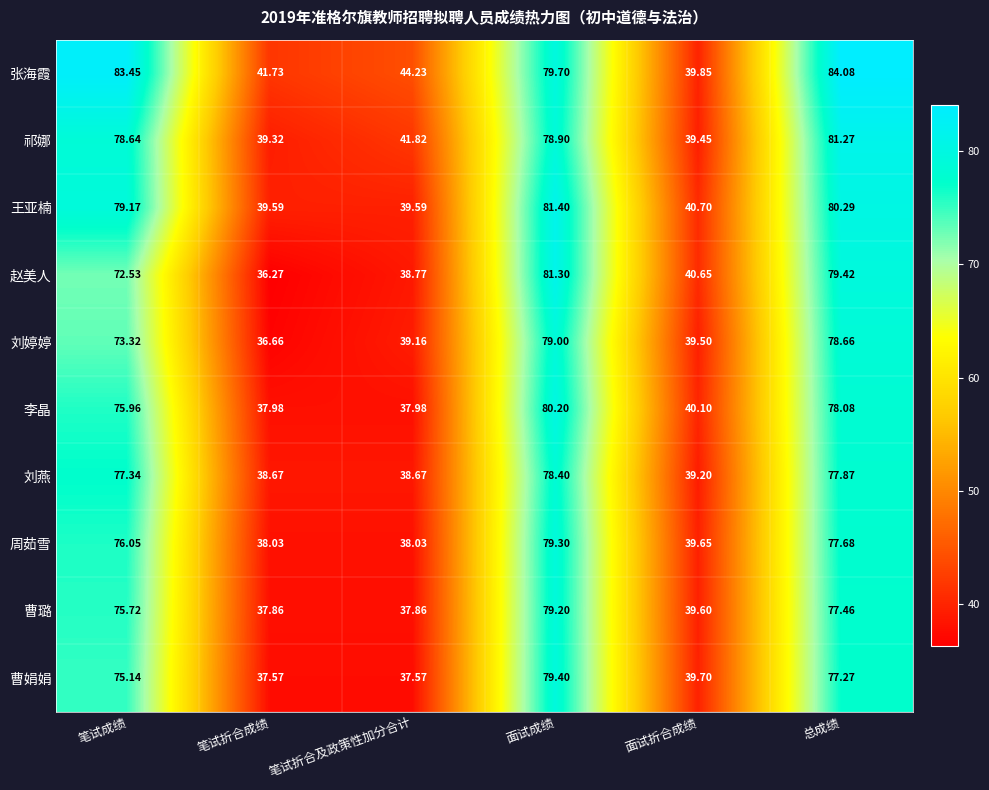

At which category does the chart reach its peak across all series?

总成绩